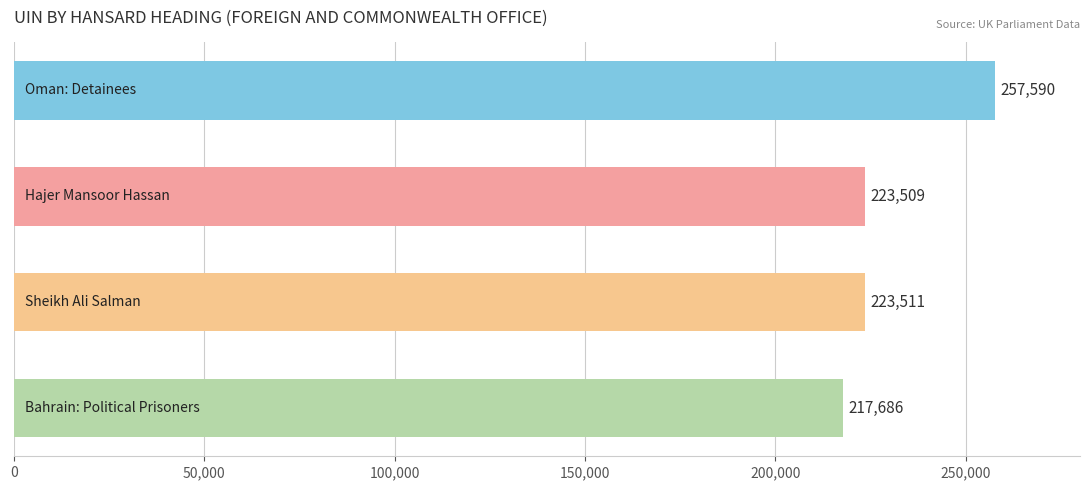

What is the average value?

230574